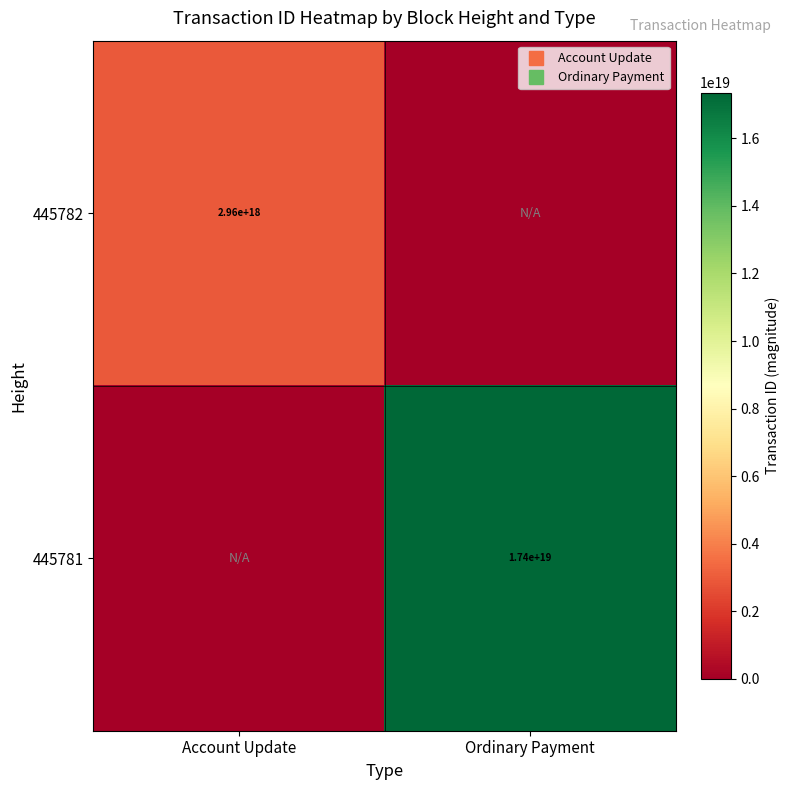

How many 445781 values are between 0 and 17354234019949907968?

2